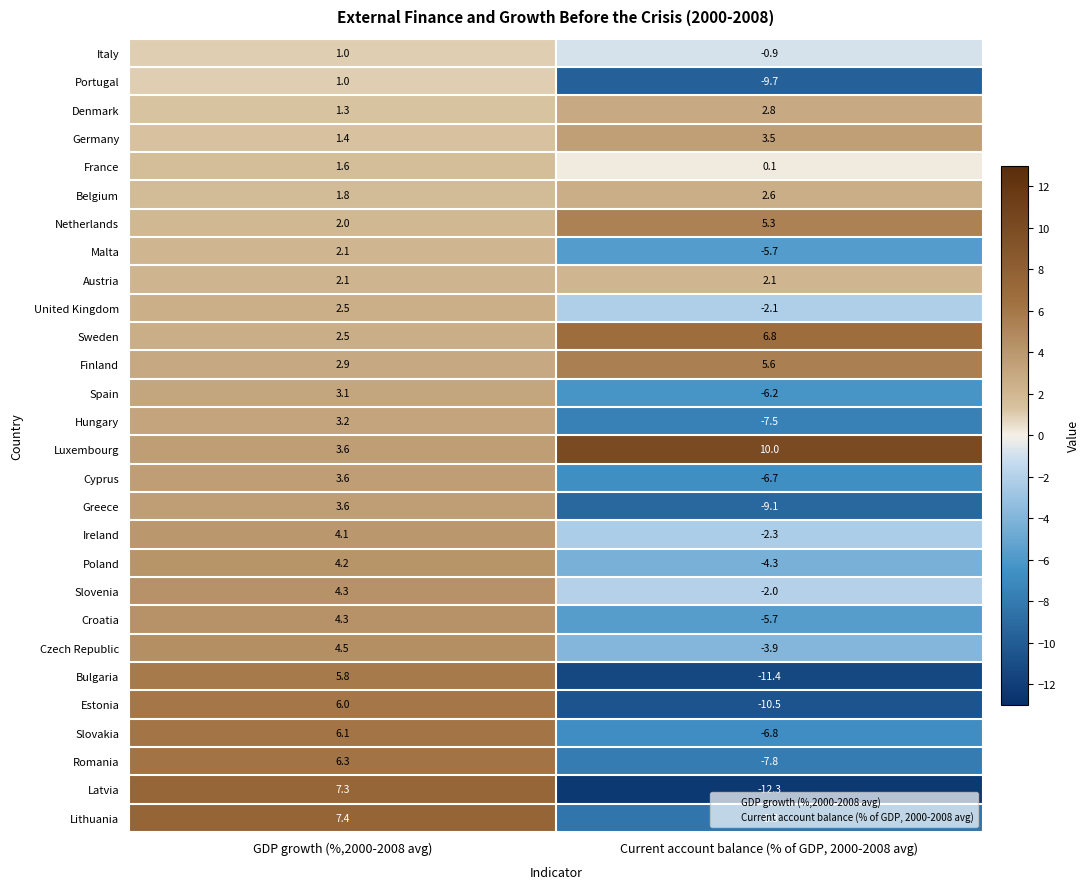

Which label corresponds to the largest value in the chart?

Current account balance (% of GDP, 2000-2008 avg)